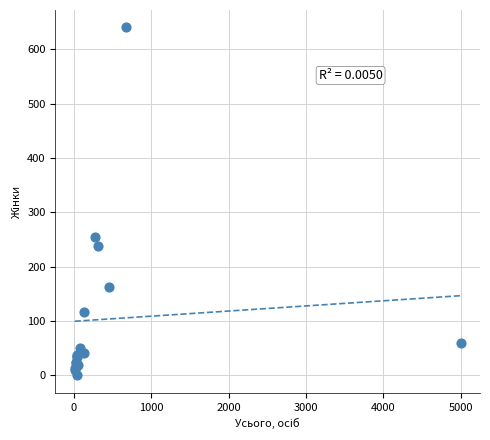

What Y value in the scatter plot is closest to 320?

255